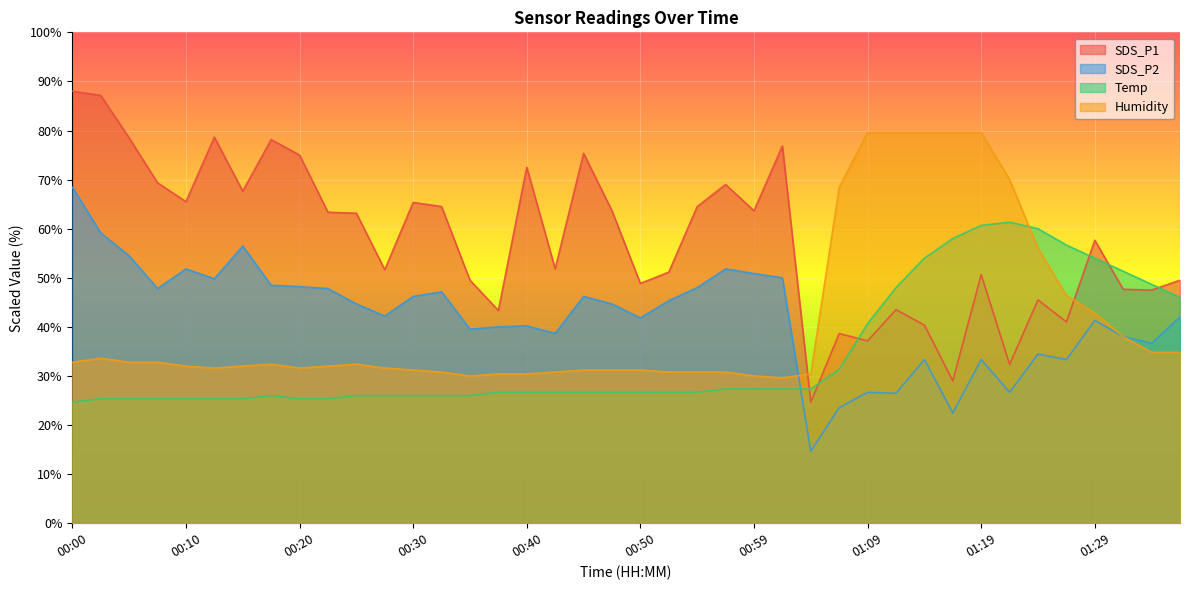

Reading left to right, transcribe all the data shown in this chart.

SDS_P1: 88.0	87.1	78.5	69.3	65.5	78.6	67.7	78.2	75.0	63.3	63.2	51.6	65.3	64.5	49.5	43.4	72.5	51.8	75.4	63.7	48.9	51.2	64.5	69.0	63.7	76.8	24.6	38.6	37.1	43.5	40.4	29.0	50.7	32.4	45.5	41.0	57.6	47.6	47.5	49.5
SDS_P2: 68.5	59.1	54.5	47.8	51.8	49.8	56.5	48.5	48.2	47.8	44.7	42.2	46.2	47.1	39.5	40.0	40.2	38.7	46.2	44.7	41.8	45.3	48.0	51.8	50.9	50.0	14.7	23.5	26.7	26.5	33.3	22.5	33.3	26.7	34.5	33.3	41.3	38.0	36.7	42.0
Temp: 24.7	25.3	25.3	25.3	25.3	25.3	25.3	26.0	25.3	25.3	26.0	26.0	26.0	26.0	26.0	26.7	26.7	26.7	26.7	26.7	26.7	26.7	26.7	27.3	27.3	27.3	27.3	31.3	40.7	48.0	54.0	58.0	60.7	61.3	60.0	56.7	54.0	51.3	48.7	46.0
Humidity: 32.8	33.6	32.8	32.8	32.0	31.6	32.0	32.4	31.6	32.0	32.4	31.6	31.2	30.8	30.0	30.4	30.4	30.8	31.2	31.2	31.2	30.8	30.8	30.8	30.0	29.6	30.4	68.4	79.6	79.6	79.6	79.6	79.6	70.0	56.0	46.4	42.8	38.0	34.8	34.8